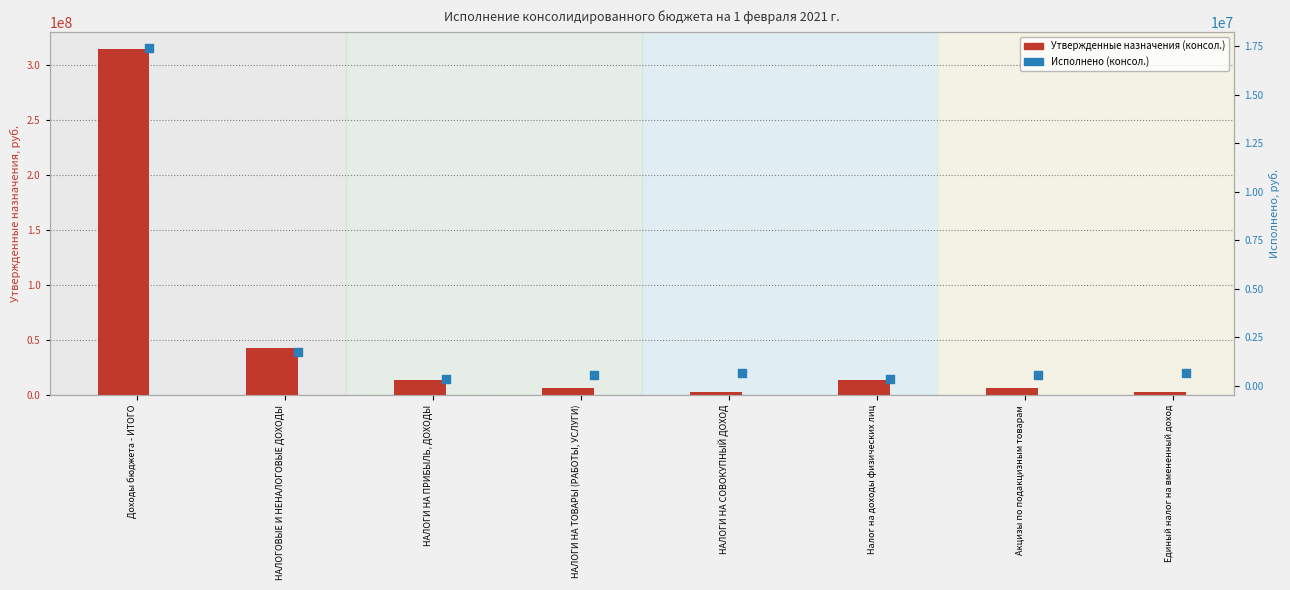

Which series has the widest spread of Y values?

Утвержденные назначения (консол.)